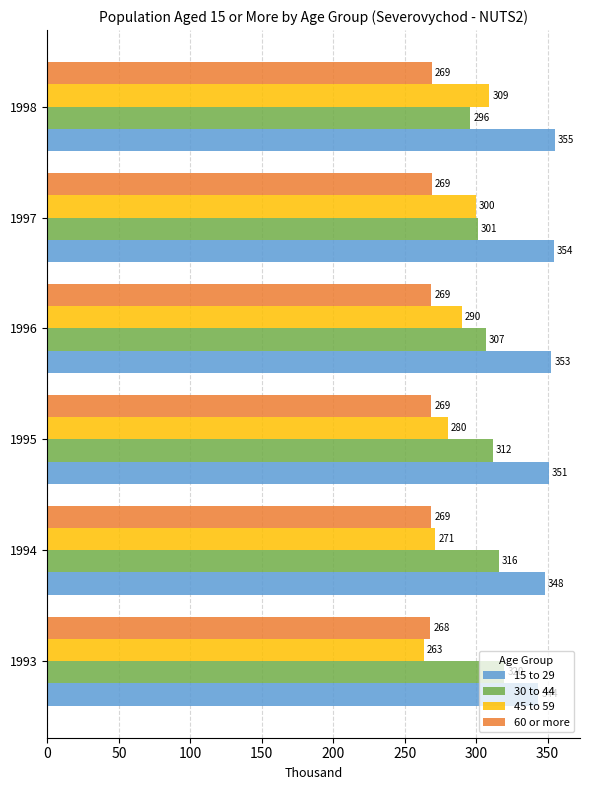

The value of 60 or more at 1993 is 64.8. True or false?

False